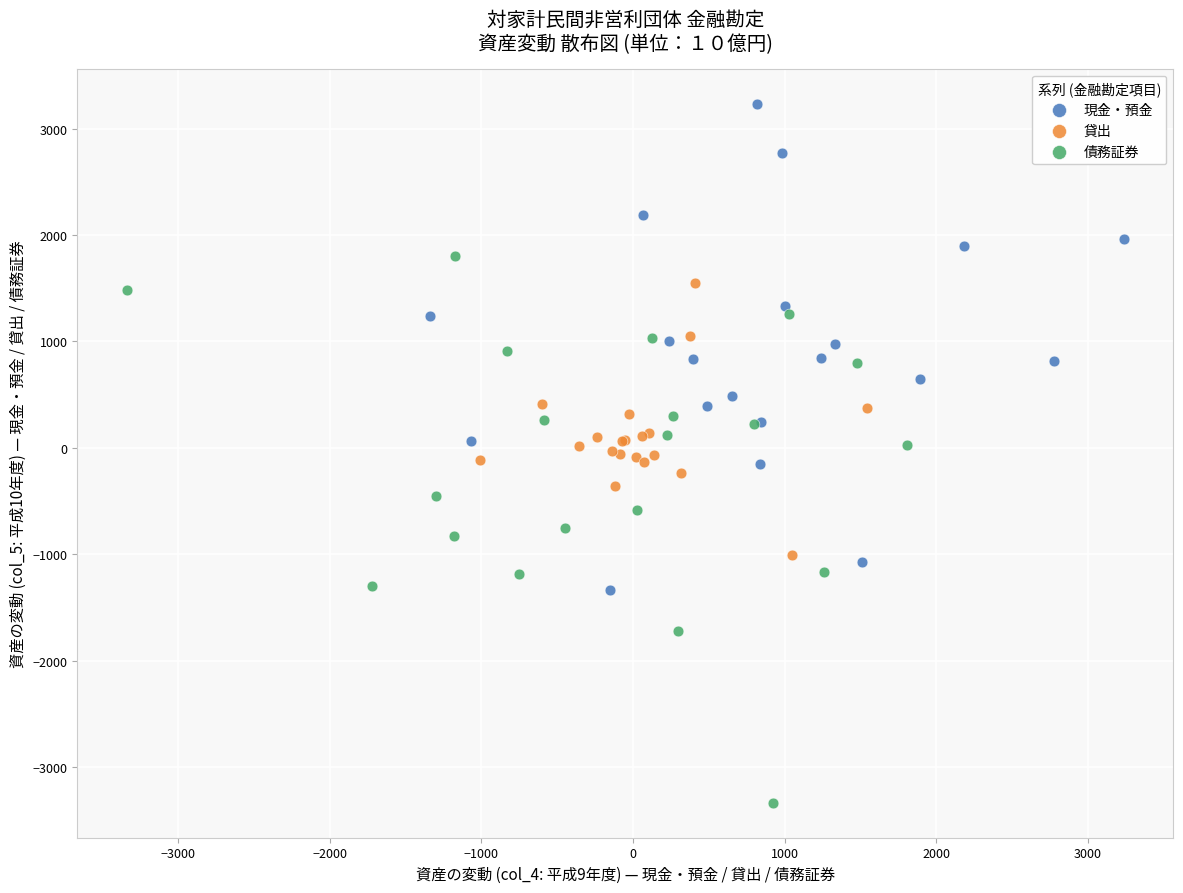

Which series reaches the minimum Y coordinate?

債務証券